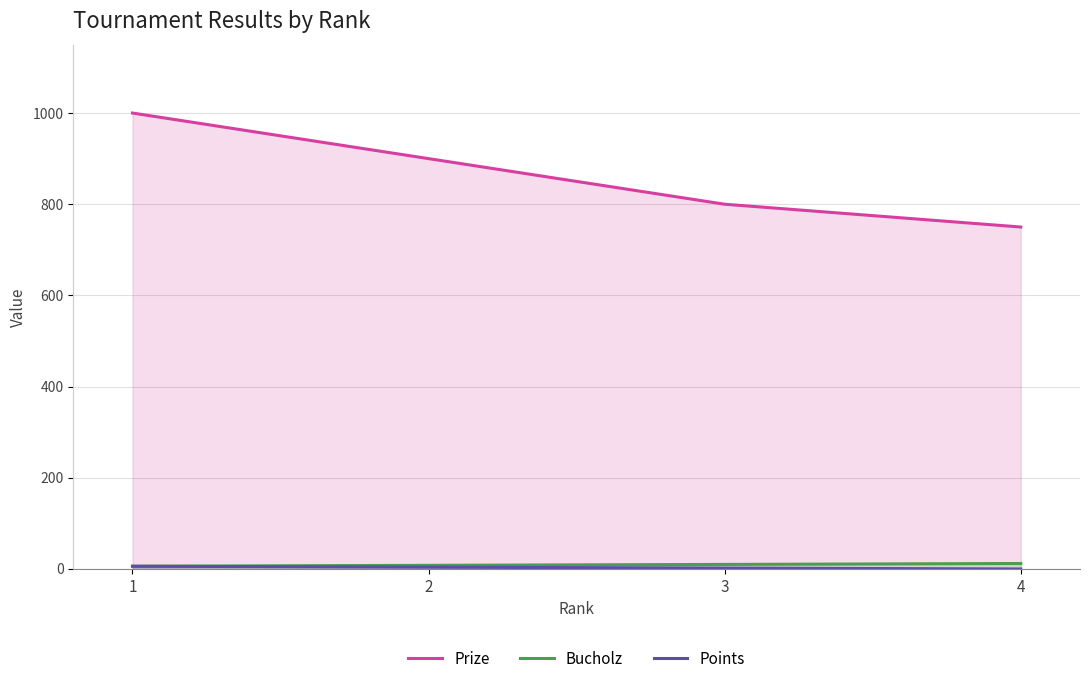

What is the difference between the maximum and minimum values in the Prize series?

250